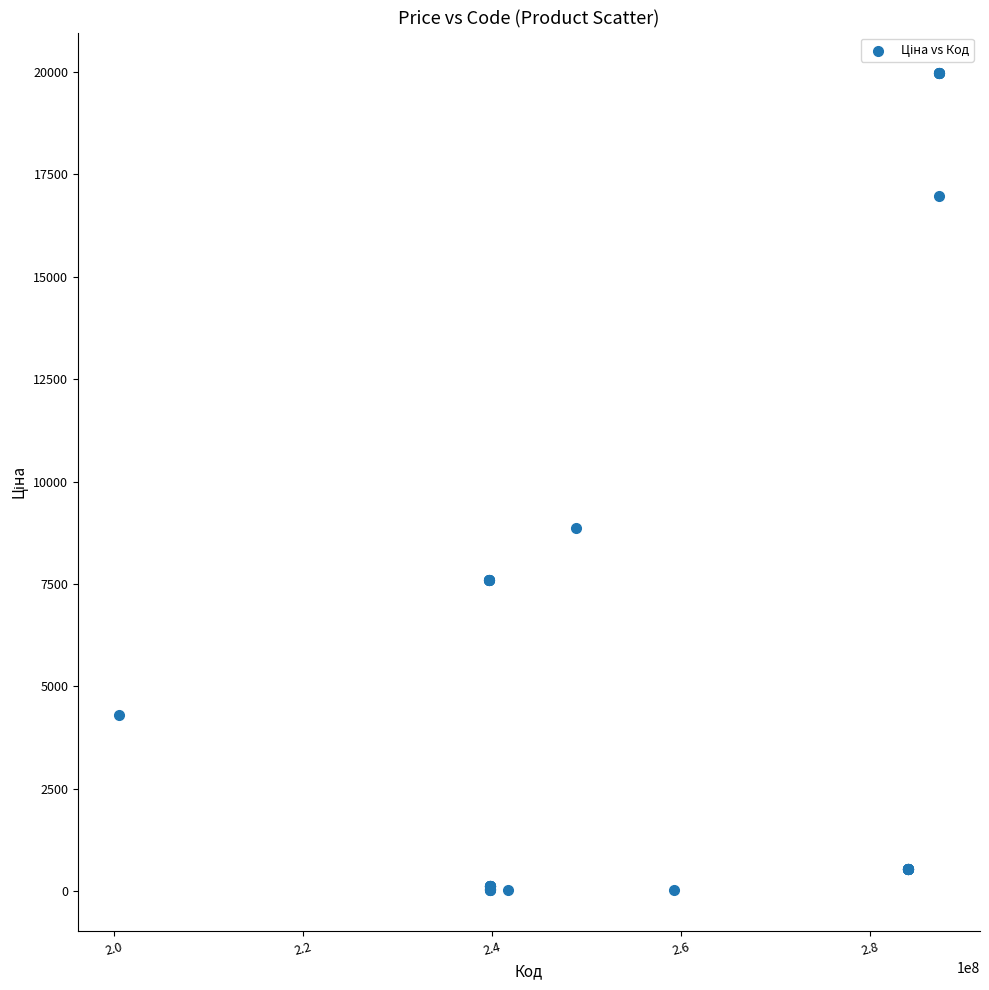

What Y value in the scatter plot is closest to 9997?

8856.7